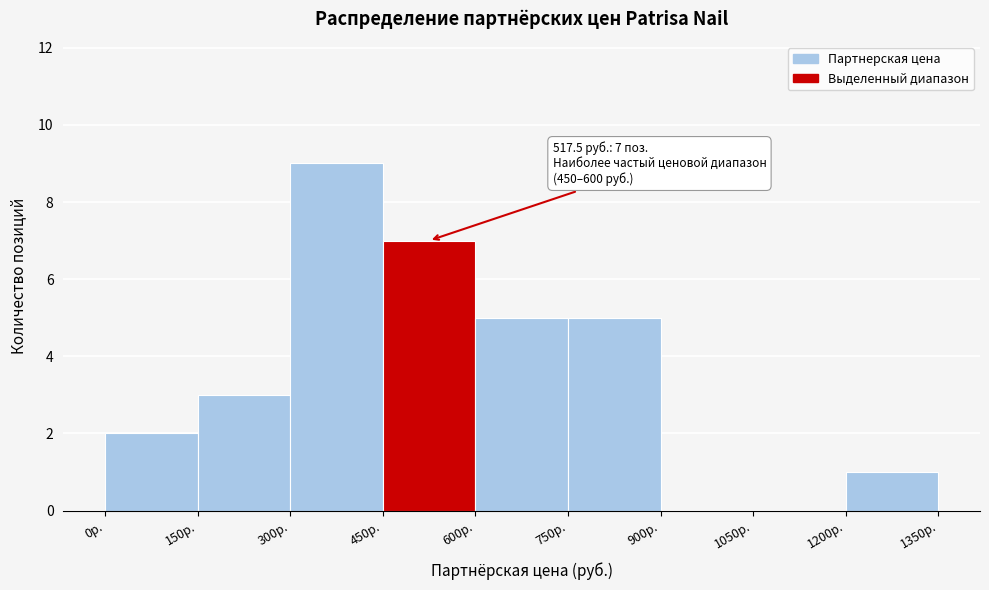

Which range on the x-axis has the tallest bar?

300 to 450